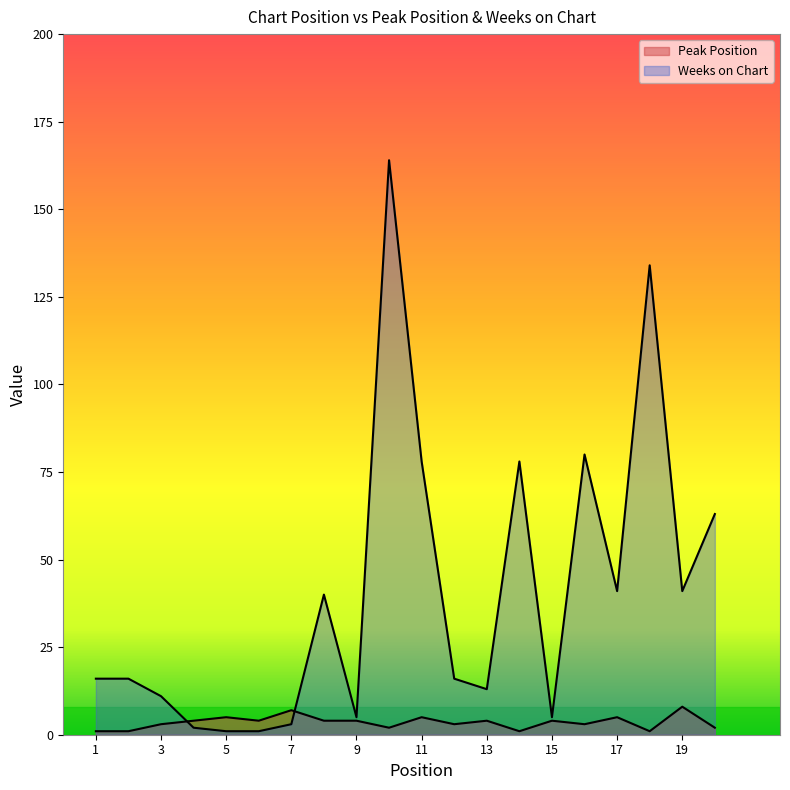

What are all the series names shown in the legend?

Peak Position, Weeks on Chart